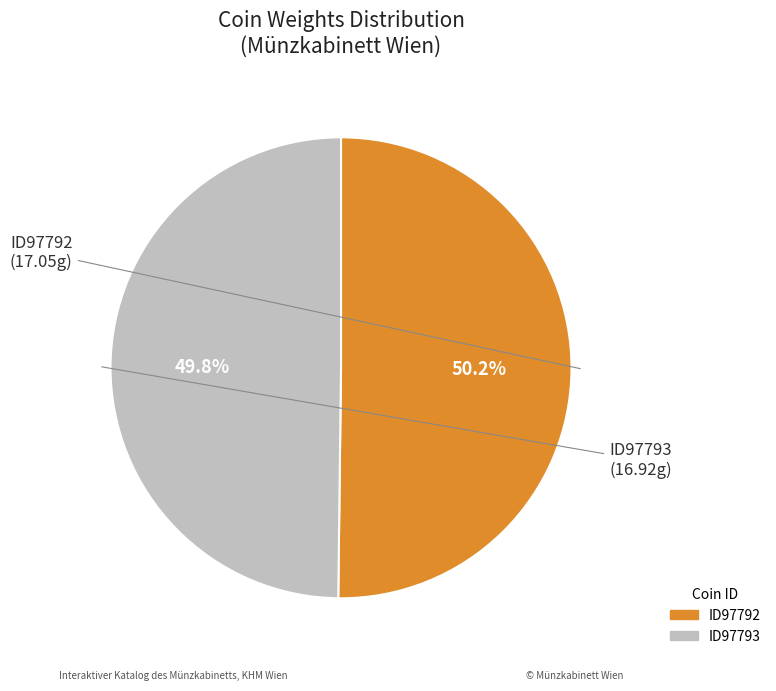

Does any single category account for the majority?

Yes